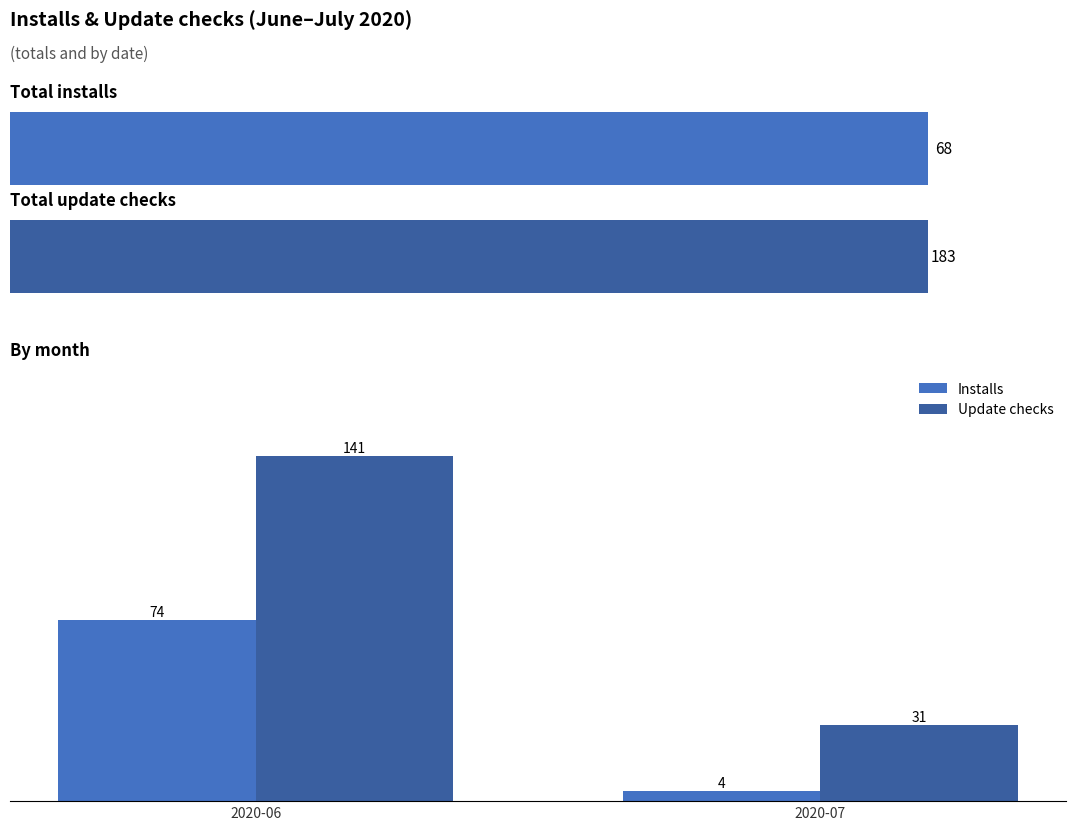

How many groups of bars are there?

2